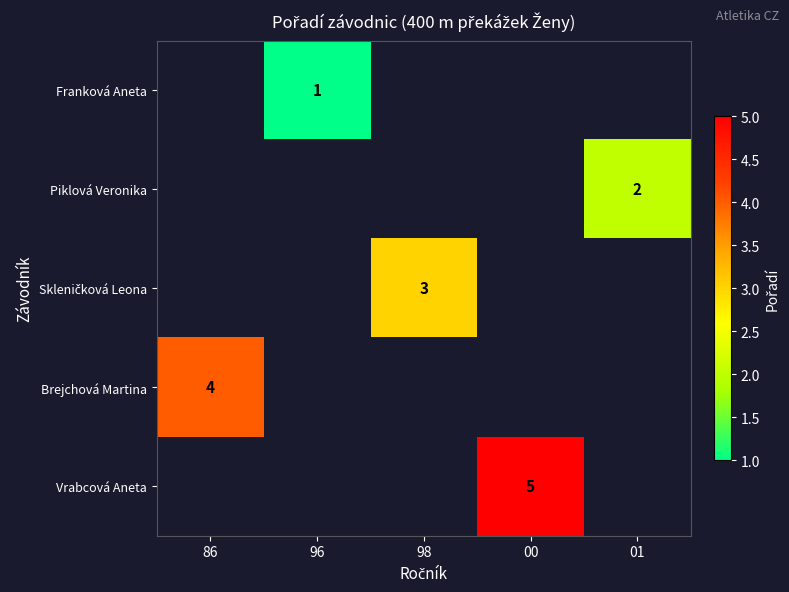

The Brejchová Martina series shows 1 at 86. True or false?

False